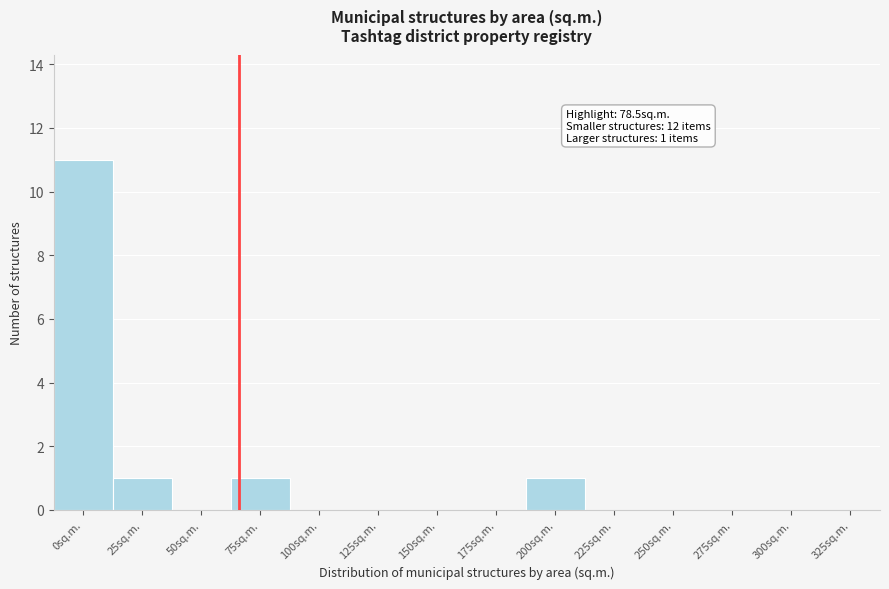

Reading right to left, list all the values displayed in this chart.

325sq.m.=0	300sq.m.=0	275sq.m.=0	250sq.m.=0	225sq.m.=0	200sq.m.=1	175sq.m.=0	150sq.m.=0	125sq.m.=0	100sq.m.=0	75sq.m.=1	50sq.m.=0	25sq.m.=1	0sq.m.=11